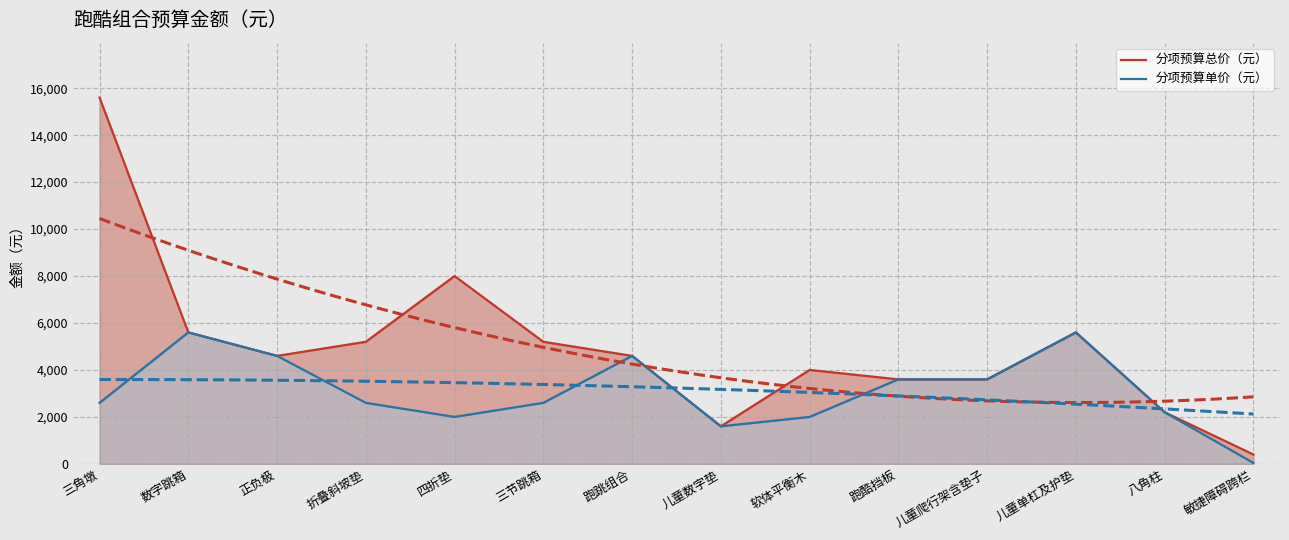

True or false: 分项预算单价（元） and 分项预算总价（元） cross at least once.

False